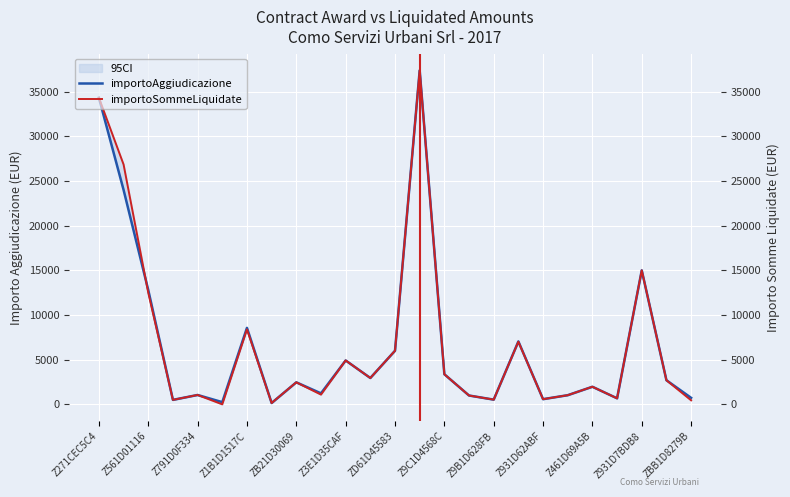

How many intersections are there between importoSommeLiquidate and importoAggiudicazione?

2